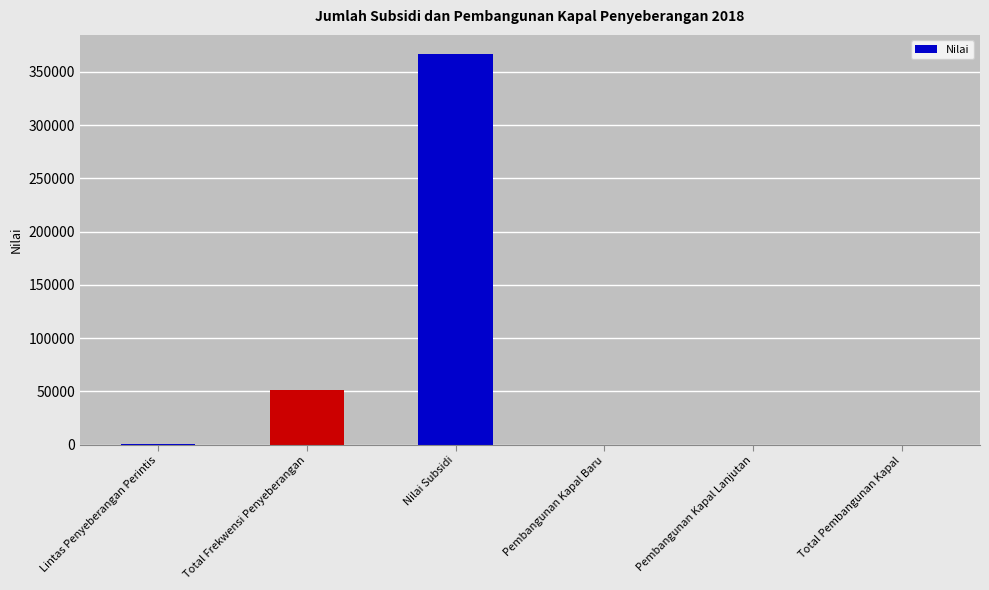

What is the sum of all values?

417619